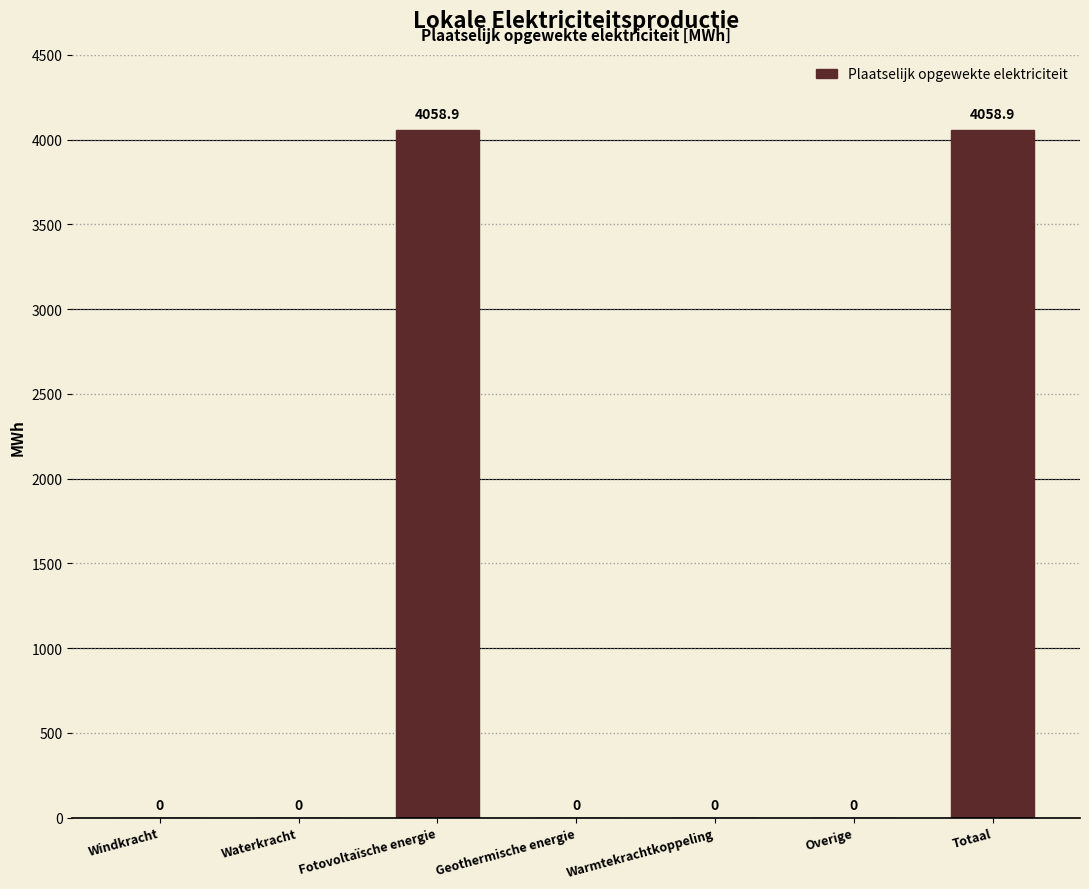

Is it true that the value at Waterkracht is 2563.3?

False